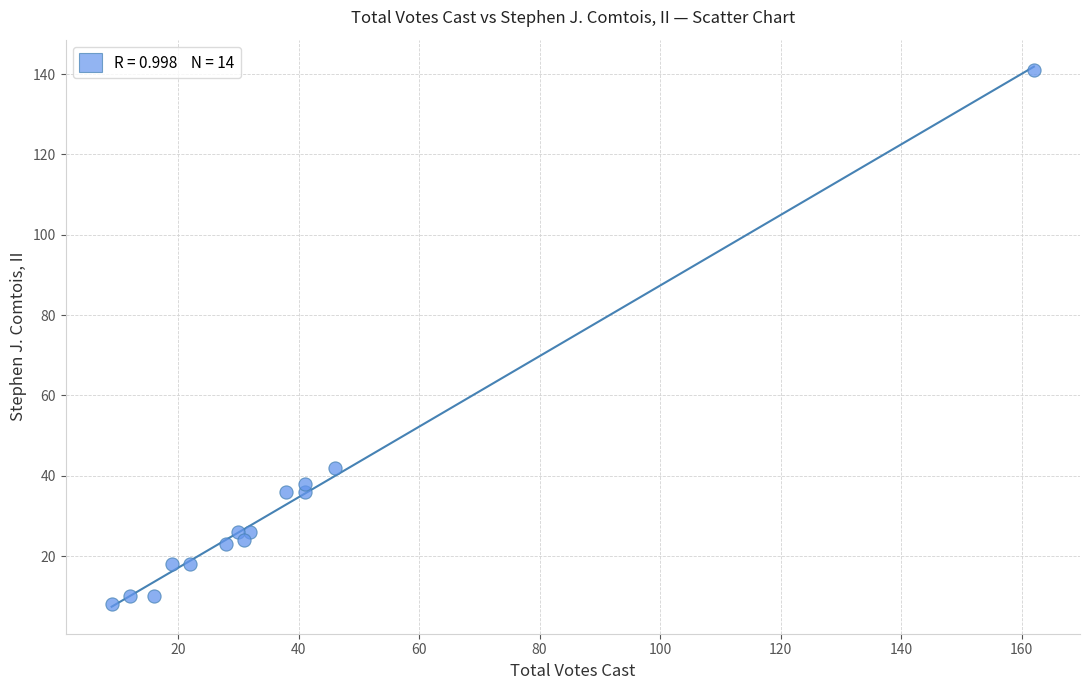

What Y value in the scatter plot is closest to 74?

42